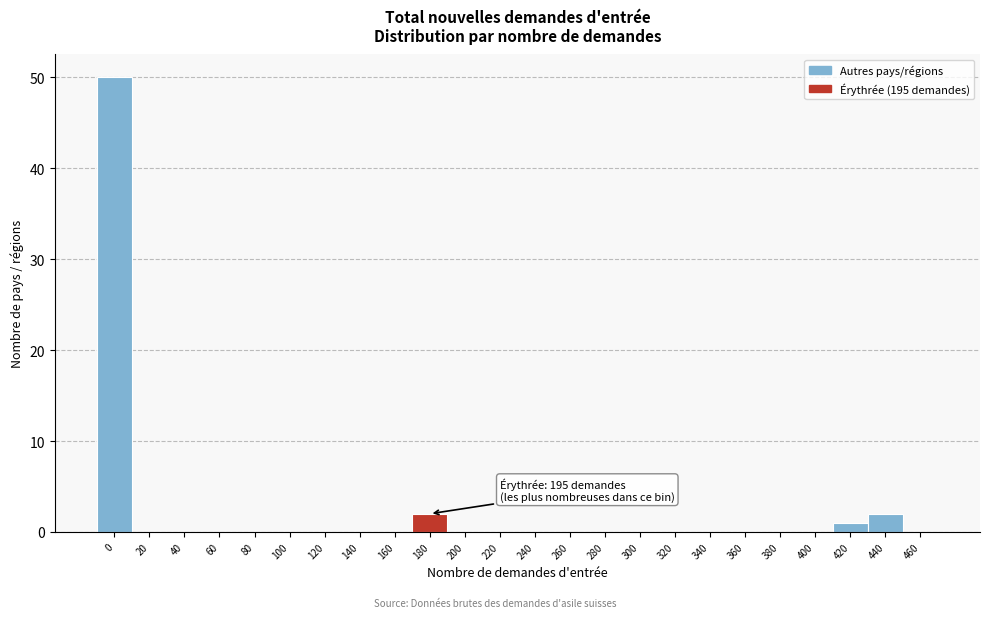

Reading left to right, what are all the values shown in this chart?

0=50	20=0	40=0	60=0	80=0	100=0	120=0	140=0	160=0	180=2	200=0	220=0	240=0	260=0	280=0	300=0	320=0	340=0	360=0	380=0	400=0	420=1	440=2	460=0